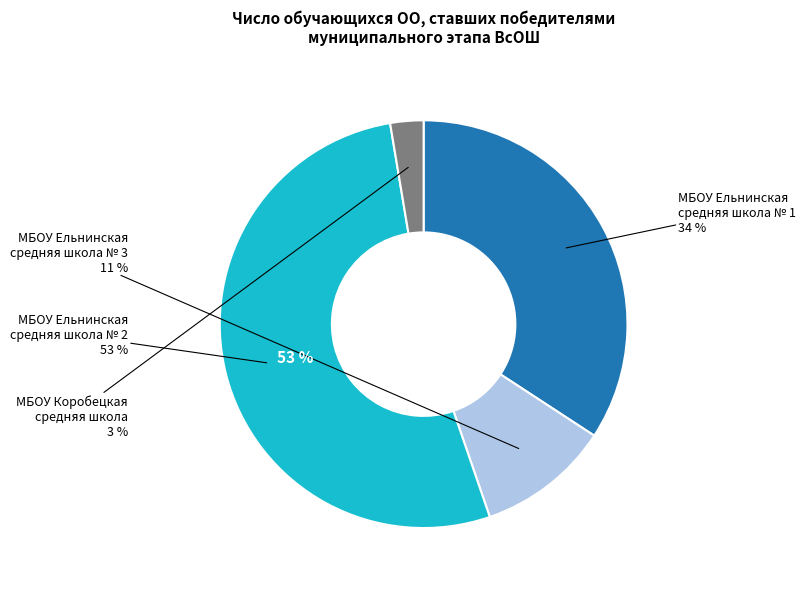

Is it true that МБОУ Павловская
средняя школа is 0% of the pie?

True